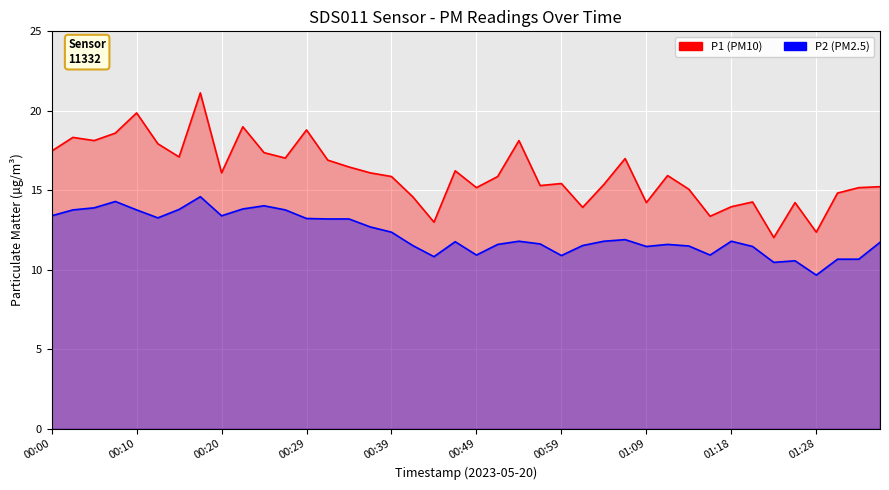

What is the difference between the highest and lowest values at 00:44?

2.2